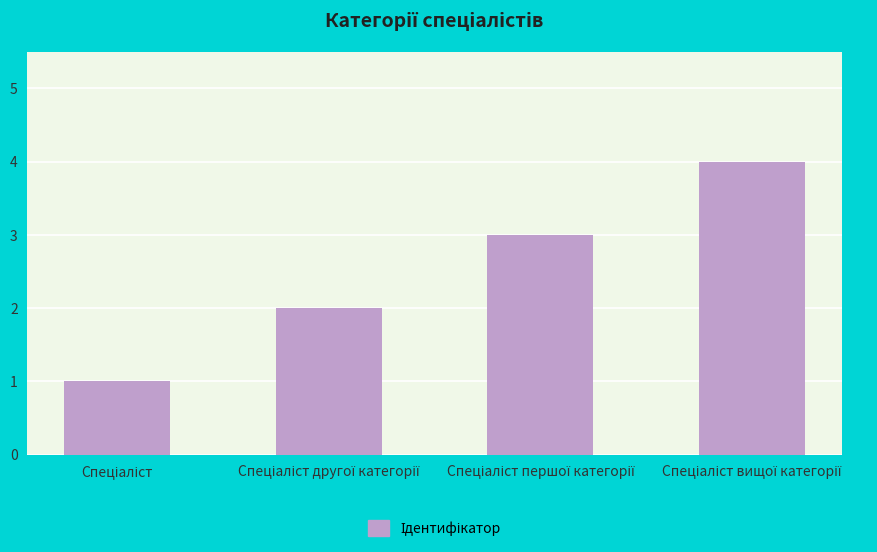

What is the greatest value displayed?

4